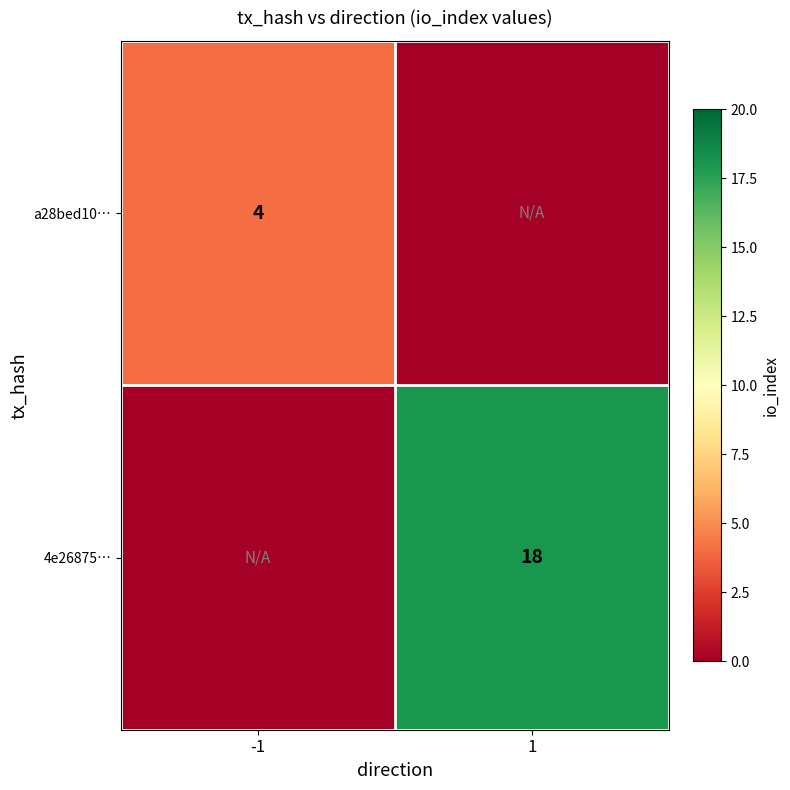

The value of a28bed10… at -1 is 3. True or false?

False